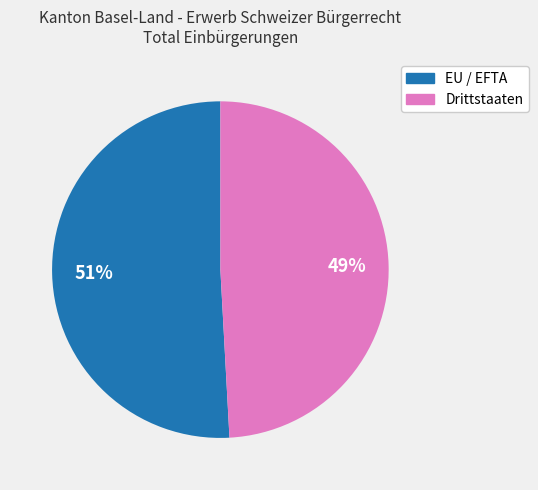

To the nearest percent, what portion does Drittstaaten represent?

49%